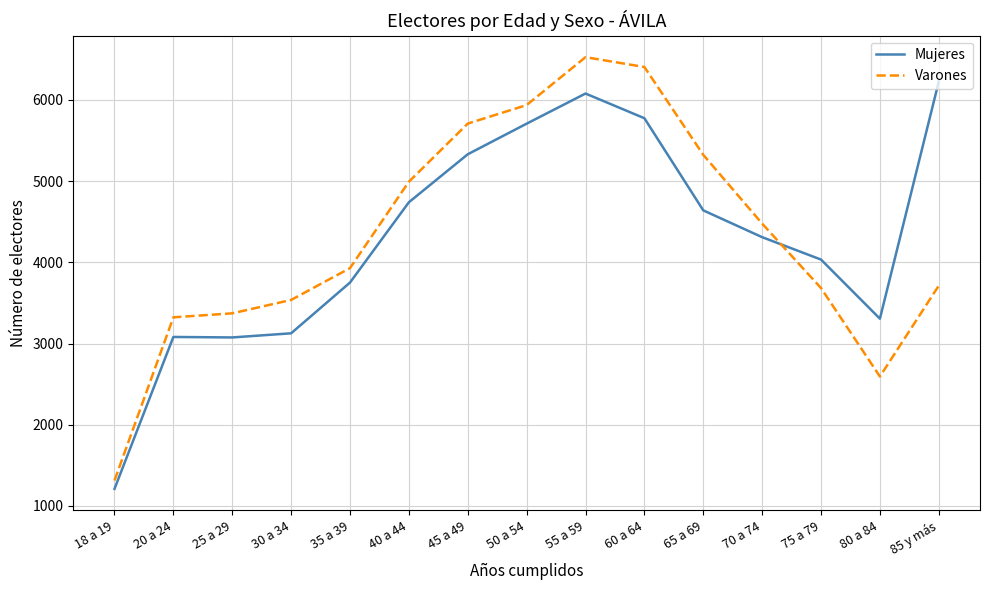

What value does the Mujeres series have at 70 a 74?

4310